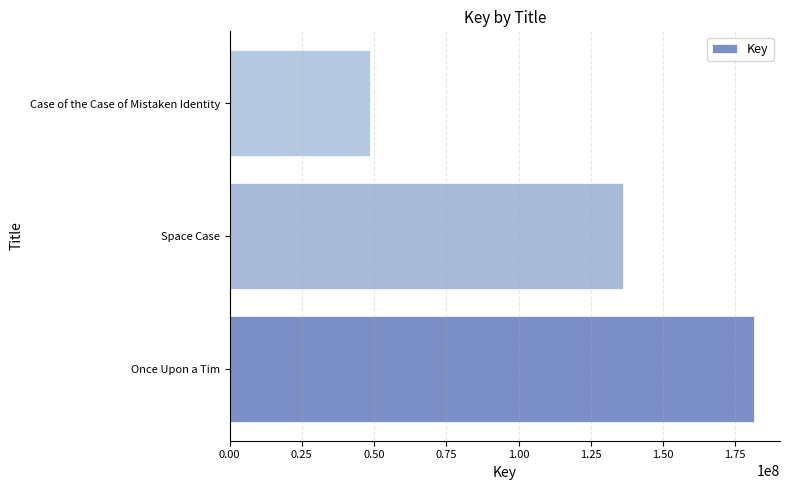

Where is the data nearest to the value 115095127?

Space Case